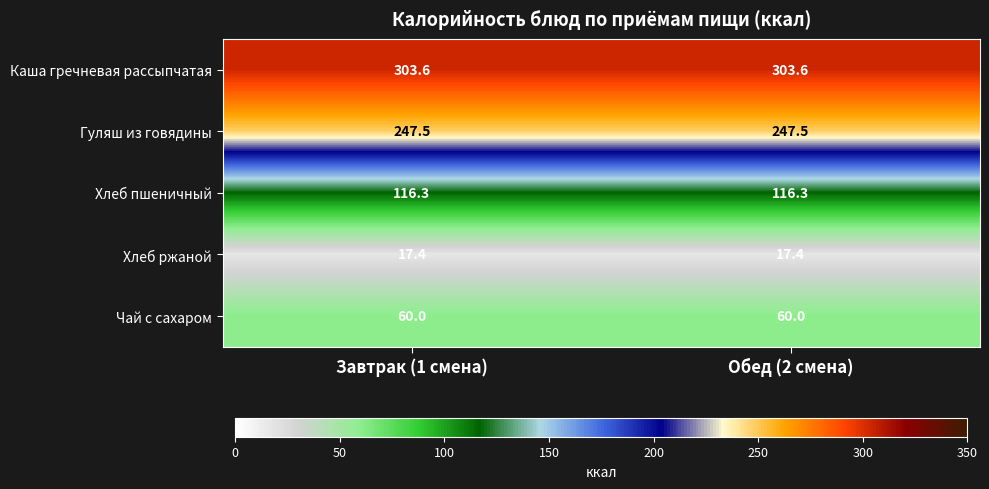

Rank the series by their maximum value, from lowest to highest.

Хлеб ржаной, Чай с сахаром, Хлеб пшеничный, Гуляш из говядины, Каша гречневая рассыпчатая